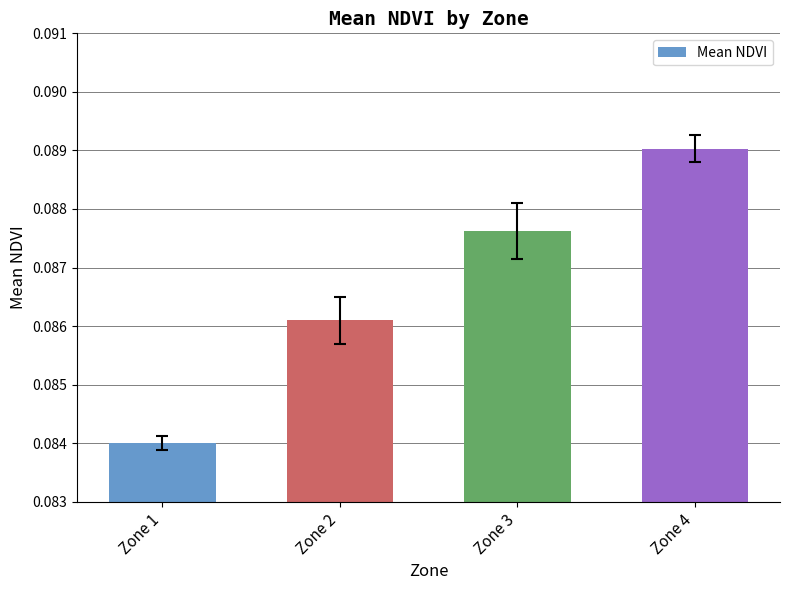

At which category does the chart reach its peak across all series?

Zone 4